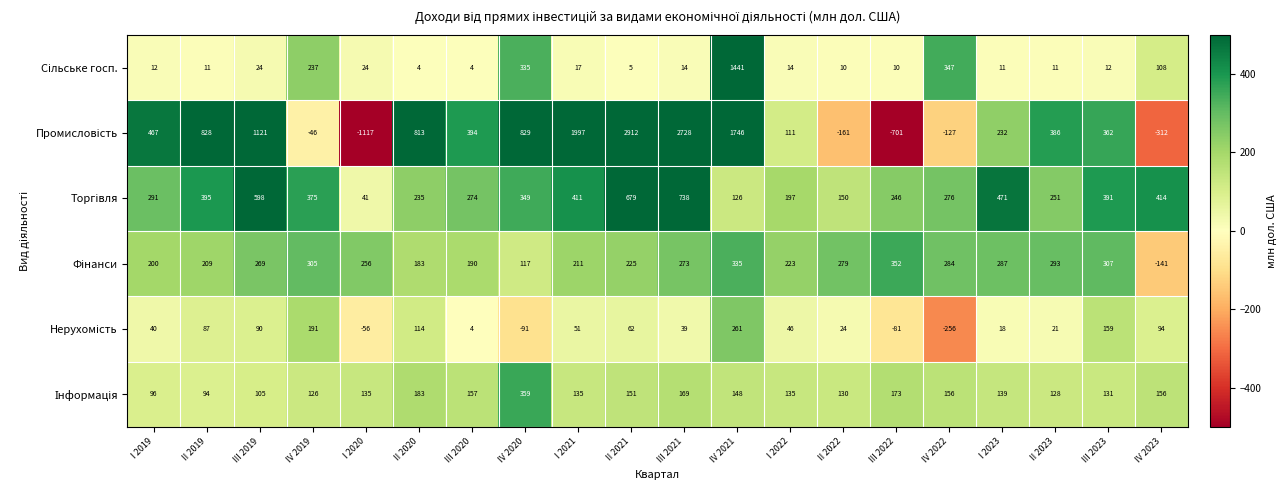

Which label corresponds to the largest value in the chart?

II 2021